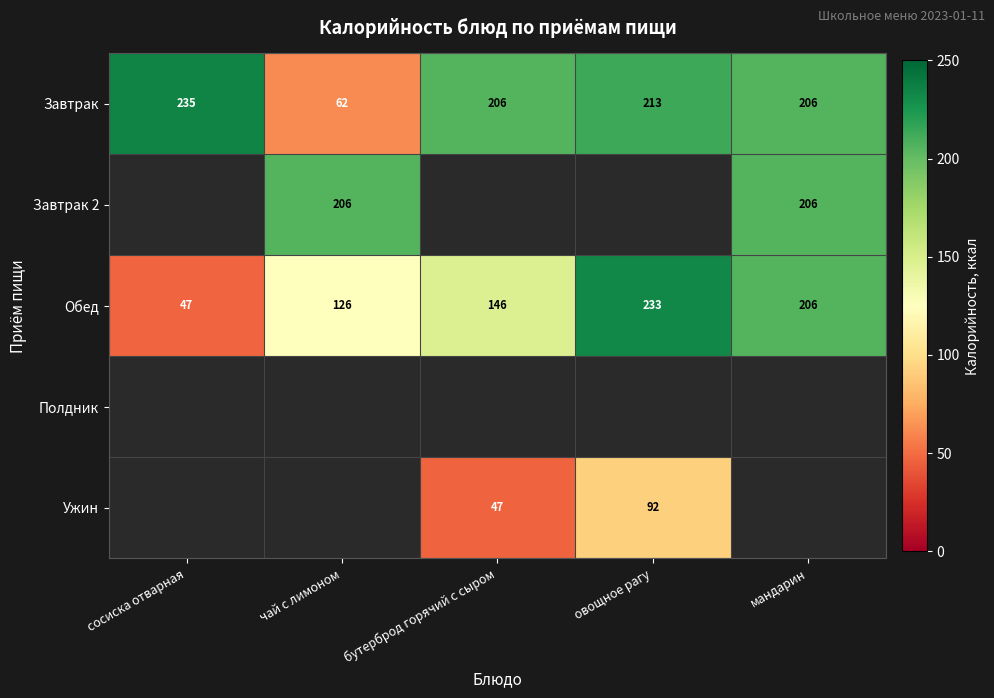

Is the value of Завтрак 2 at чай с лимоном greater than the value of Завтрак at овощное рагу?

No